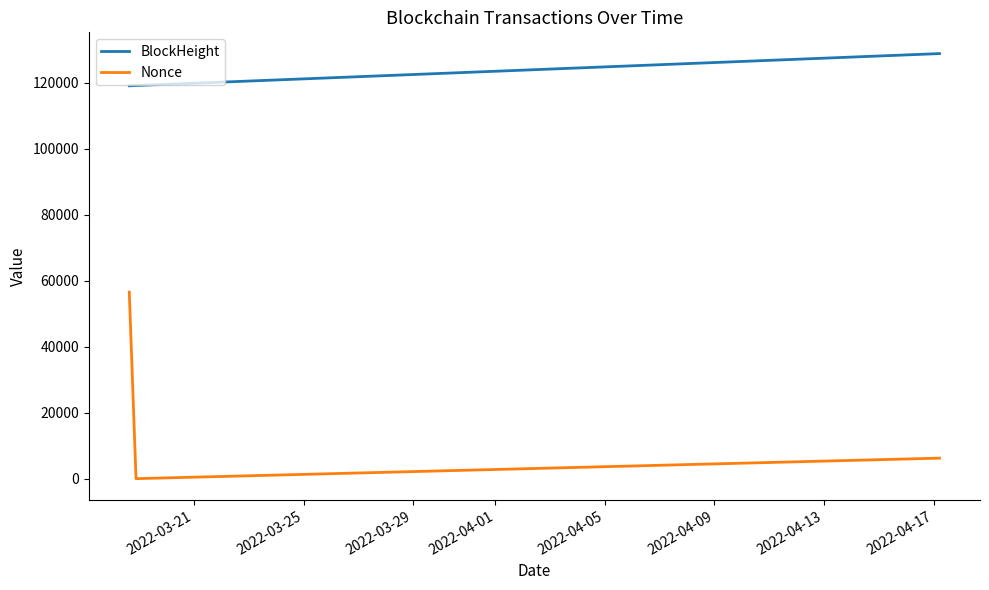

What is the average value of the Nonce series?

20909